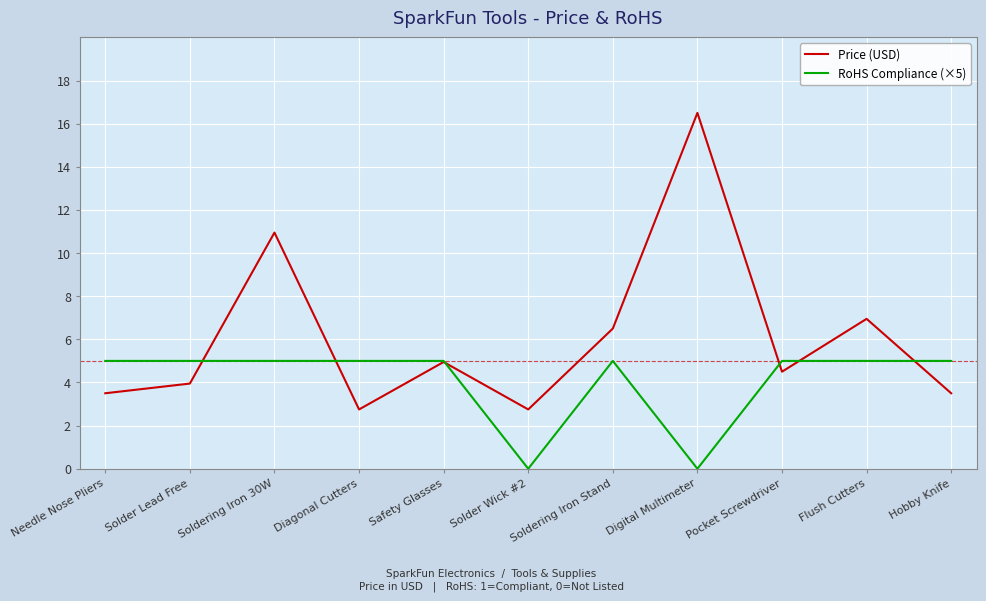

How many categories are shown in the chart?

11